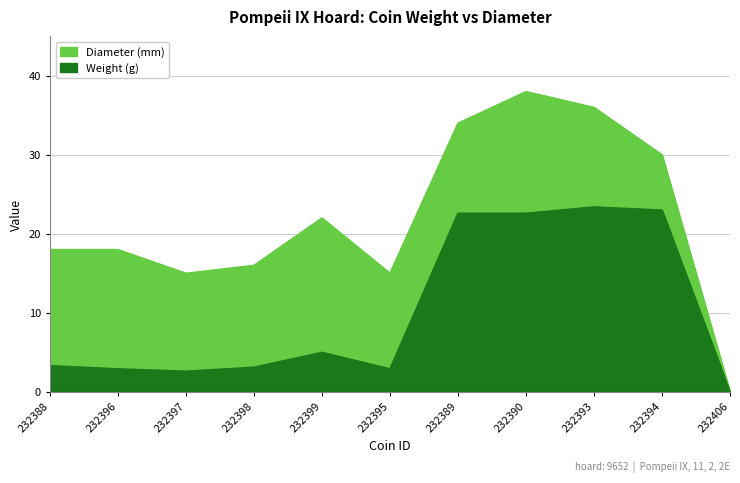

List the series in order of their overall mean, lowest first.

weight, diameter